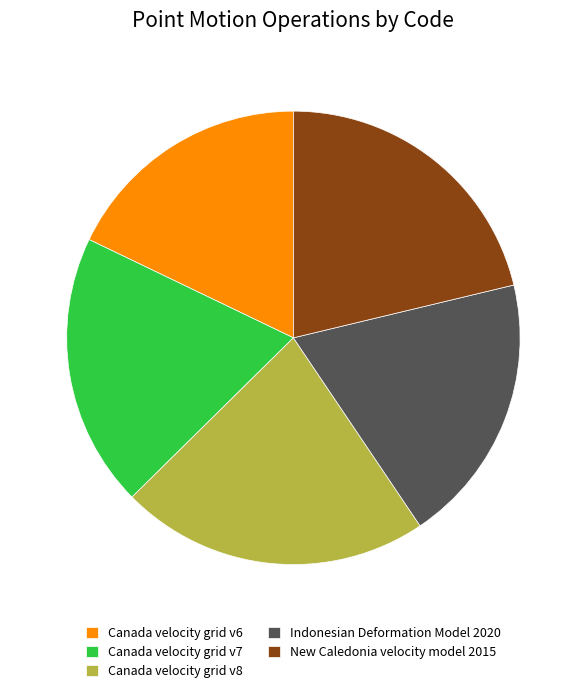

Which slice is the largest?

Canada velocity grid v8